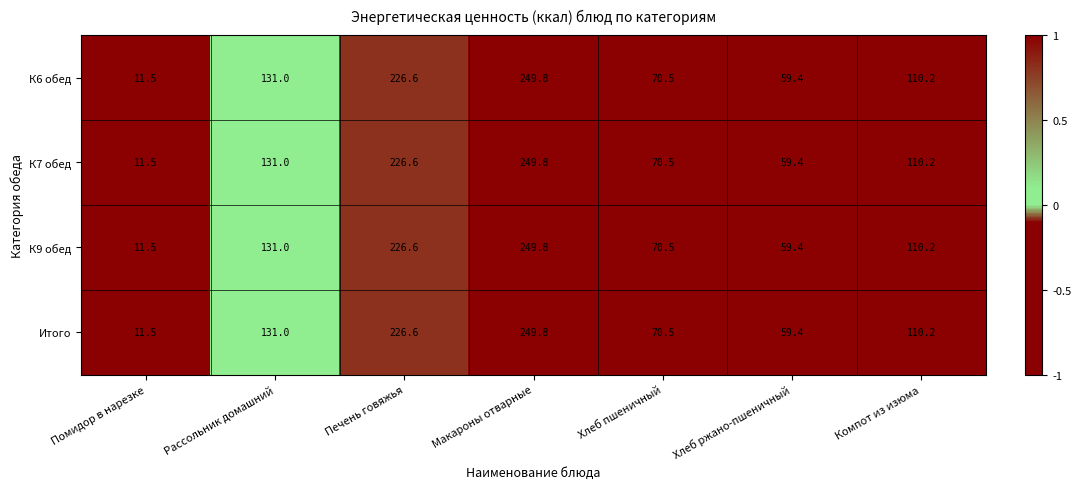

The value of Итого at Хлеб пшеничный is 70.5. True or false?

True